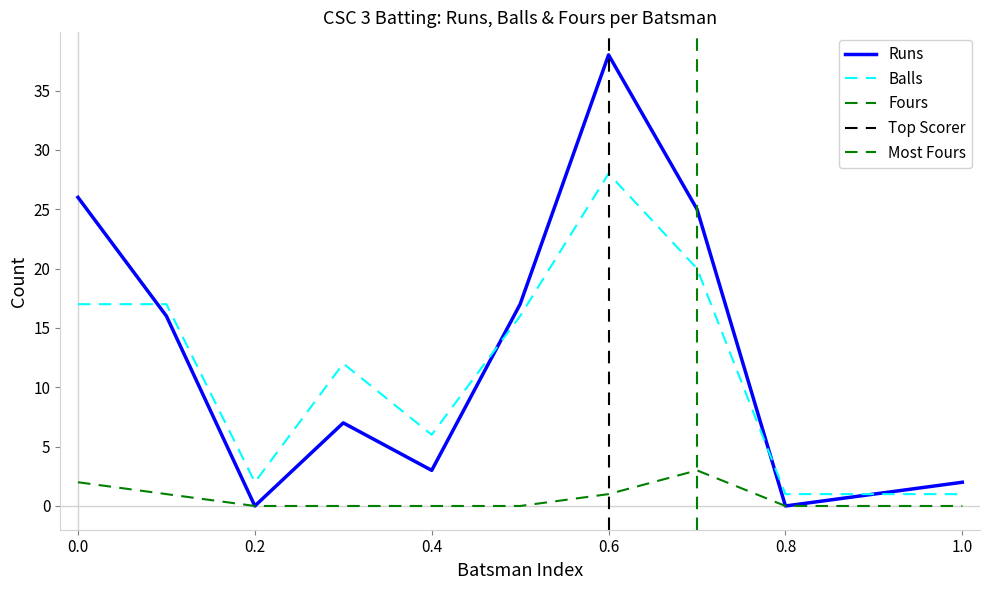

True or false: Runs and Fours intersect in this chart.

False